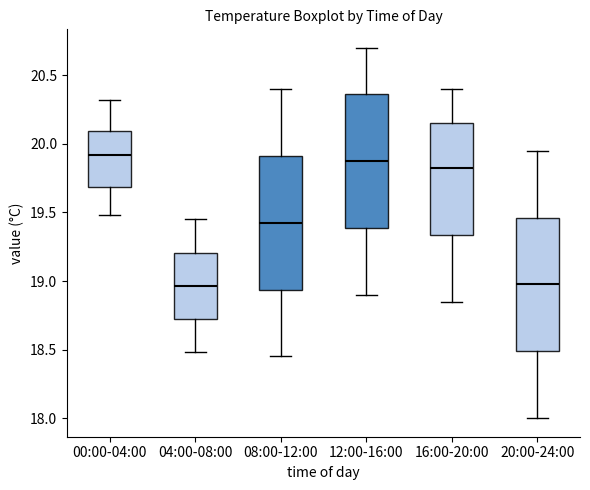

Reading left to right, transcribe this box plot: for each box, give where its median line is, the range the box spans, and where its two whiskers end, as read against the y-axis. The values are not printed on the chart, so give them approximately, as read against the axis.

00:00-04:00: median 19.90, box 19.70 to 20.10, whiskers 19.50 to 20.30
04:00-08:00: median 18.95, box 18.70 to 19.20, whiskers 18.50 to 19.45
08:00-12:00: median 19.45, box 18.95 to 19.90, whiskers 18.45 to 20.40
12:00-16:00: median 19.90, box 19.40 to 20.35, whiskers 18.90 to 20.70
16:00-20:00: median 19.85, box 19.35 to 20.15, whiskers 18.85 to 20.40
20:00-24:00: median 19.00, box 18.50 to 19.45, whiskers 18.00 to 19.95